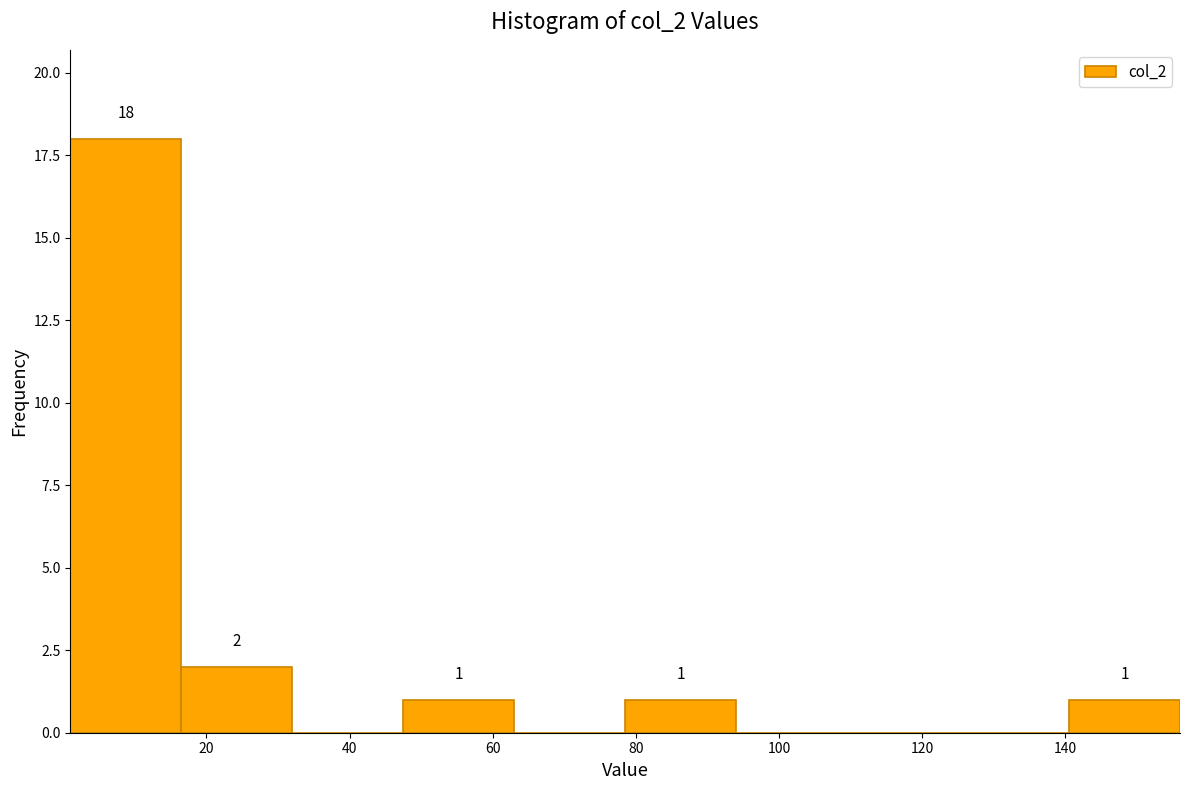

Over which range of the x-axis is the bar tallest?

1.0 to 16.5